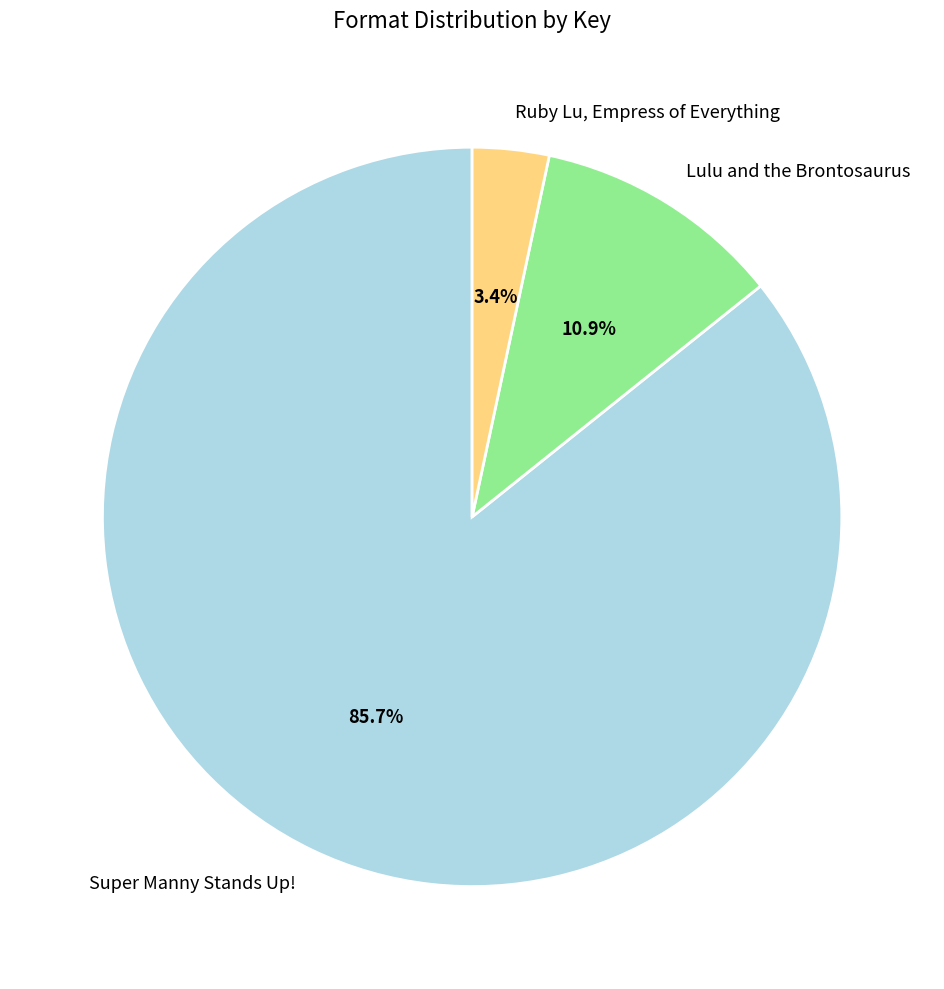

Does Ruby Lu, Empress of Everything represent more than half of the total?

No